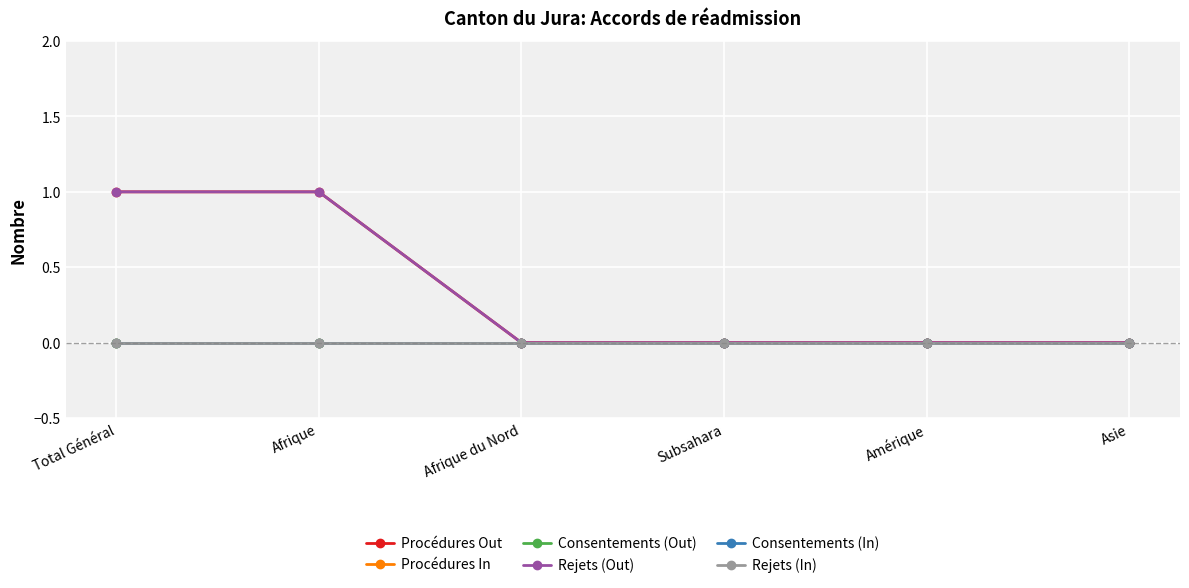

What is the total value across all series at Total Général?

2